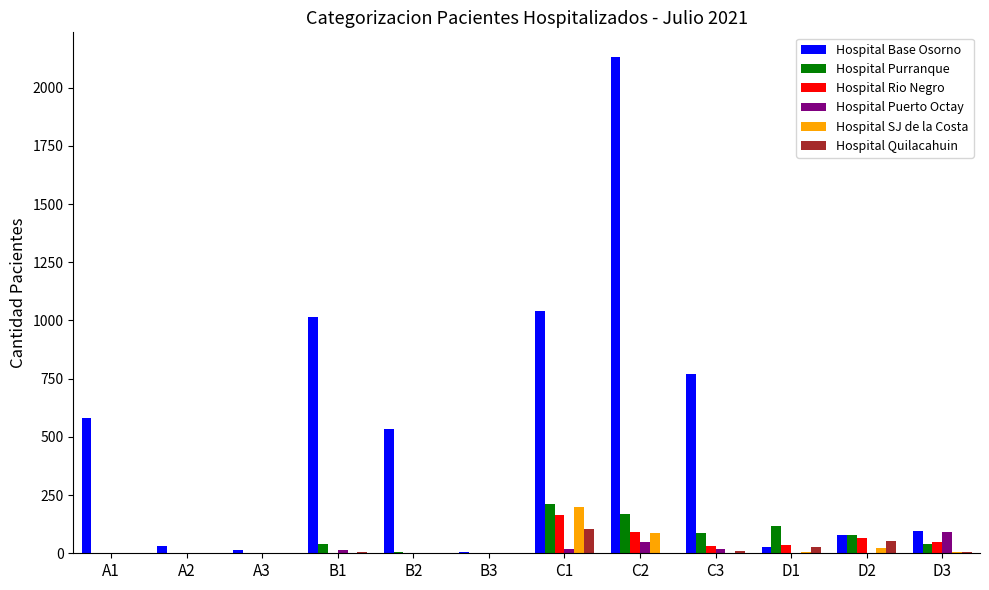

Which category has the highest value in the Hospital Base Osorno series?

C2